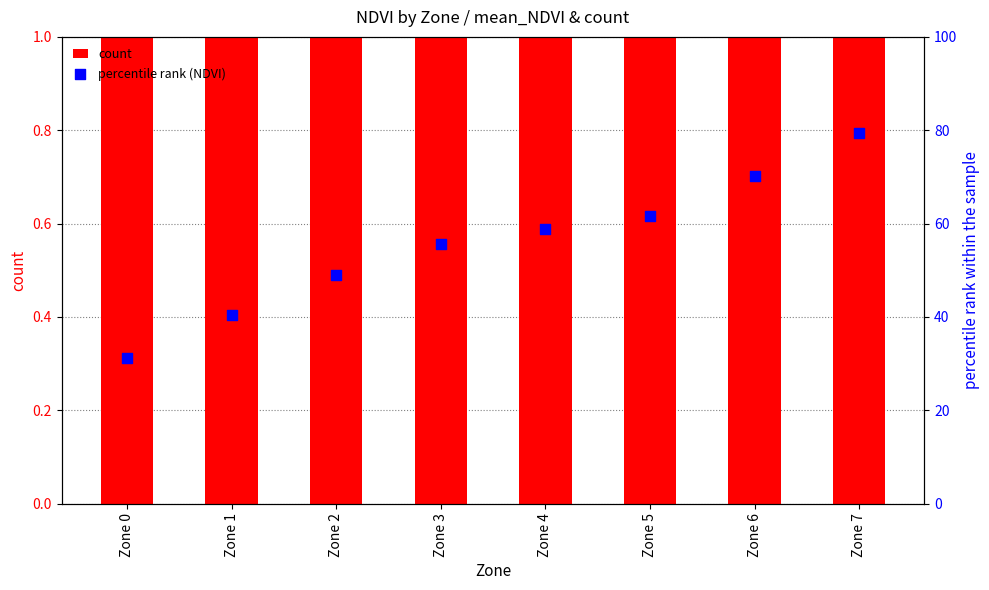

What are all the series names shown in the legend?

count, percentile rank (NDVI)